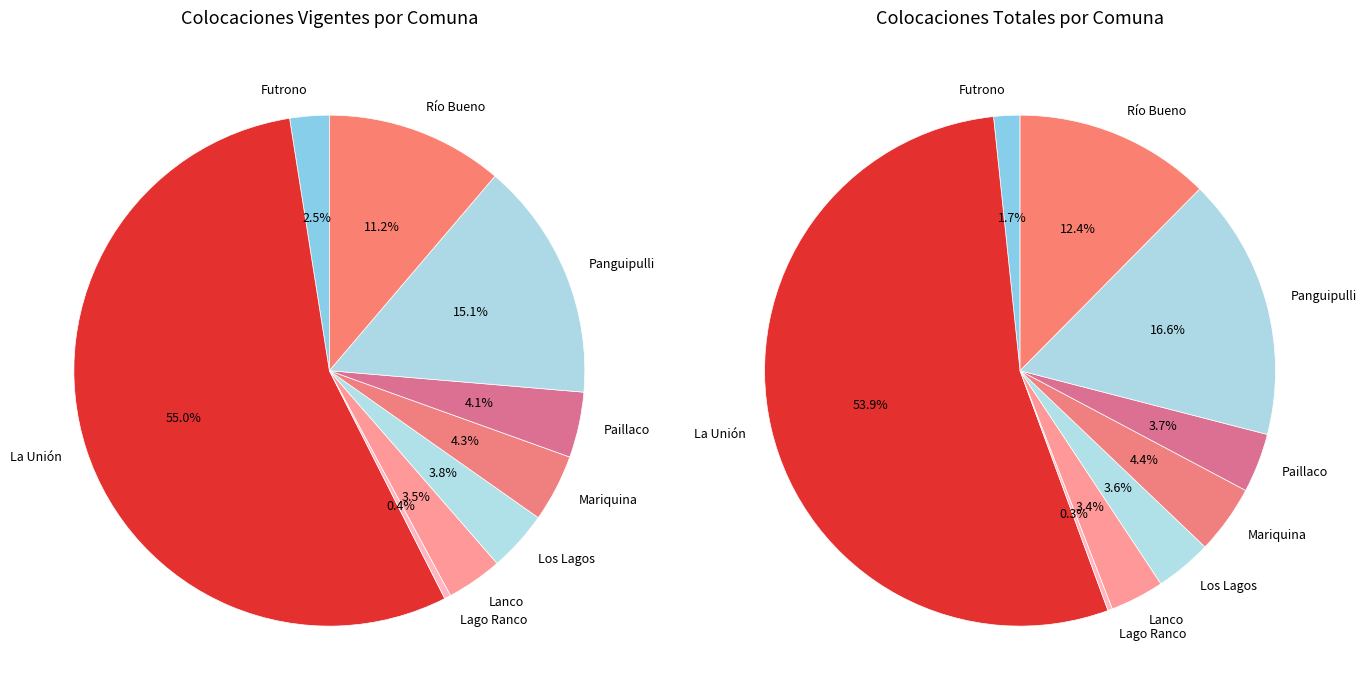

Between Río Bueno and Futrono, which is larger?

Río Bueno